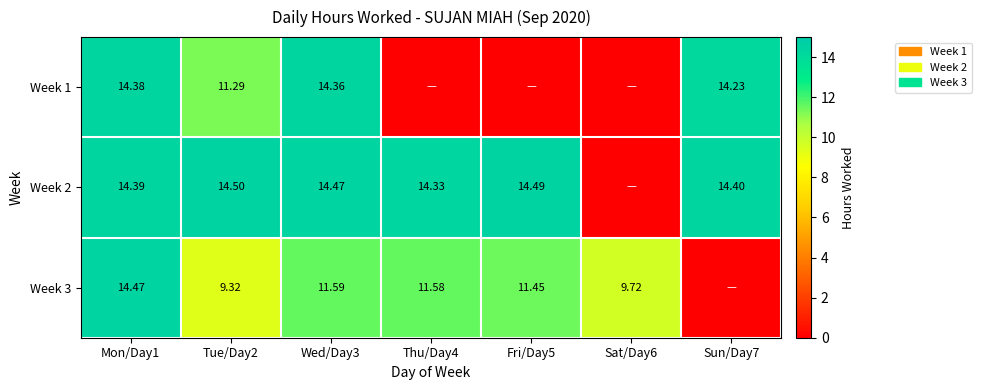

What is the difference between the Week 3 values at Fri/Day5 and Tue/Day2?

2.1